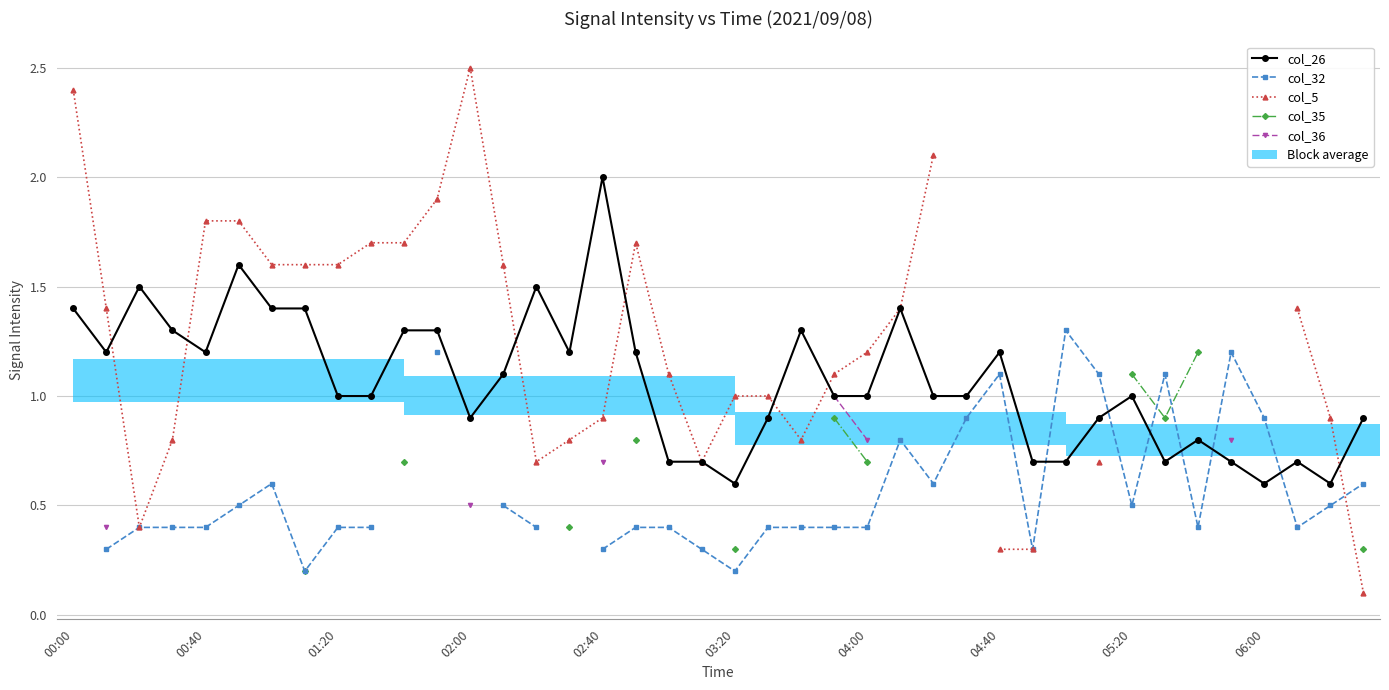

At which category is the sum across all series the highest?

23